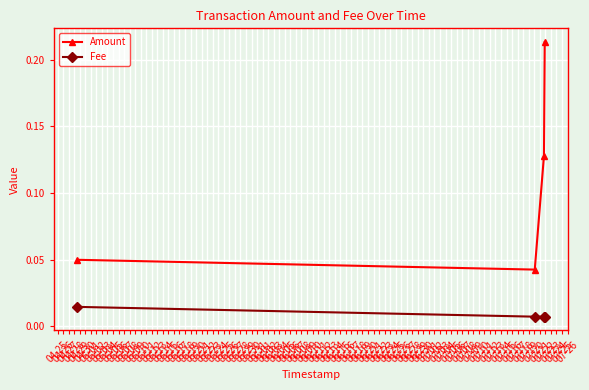

True or false: Amount has more than 1 points higher than both neighbors.

False